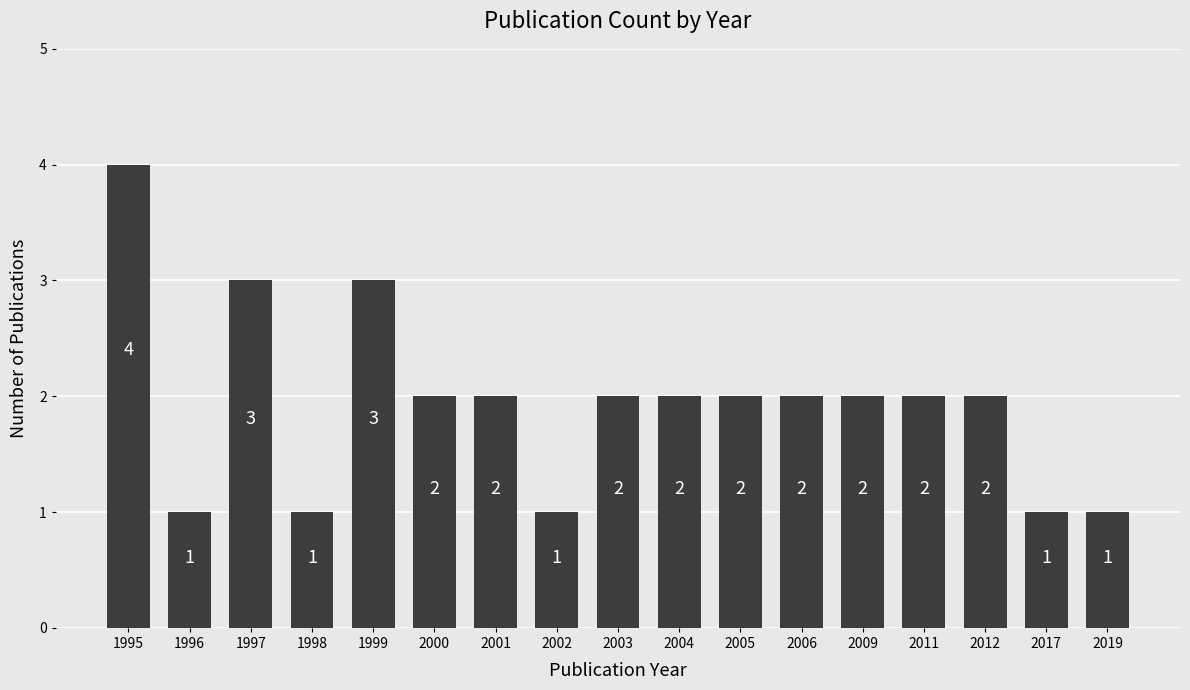

What is the smallest value displayed?

1